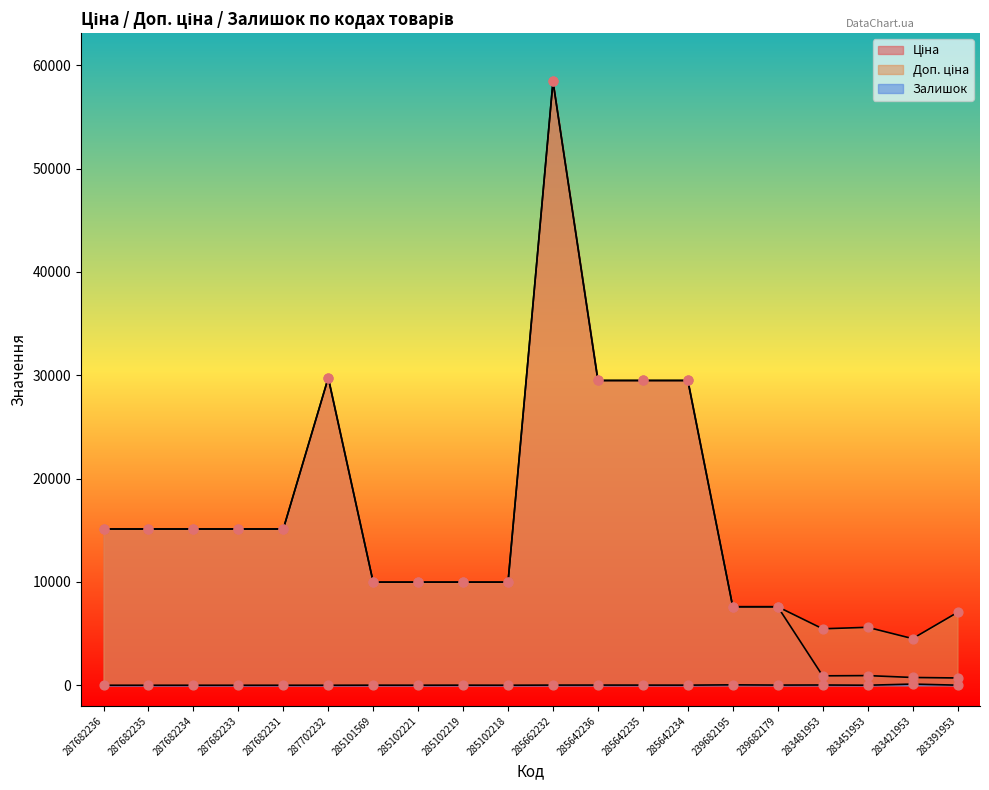

Is the value of Ціна at 283391953 greater than the value of Залишок at 239682179?

Yes